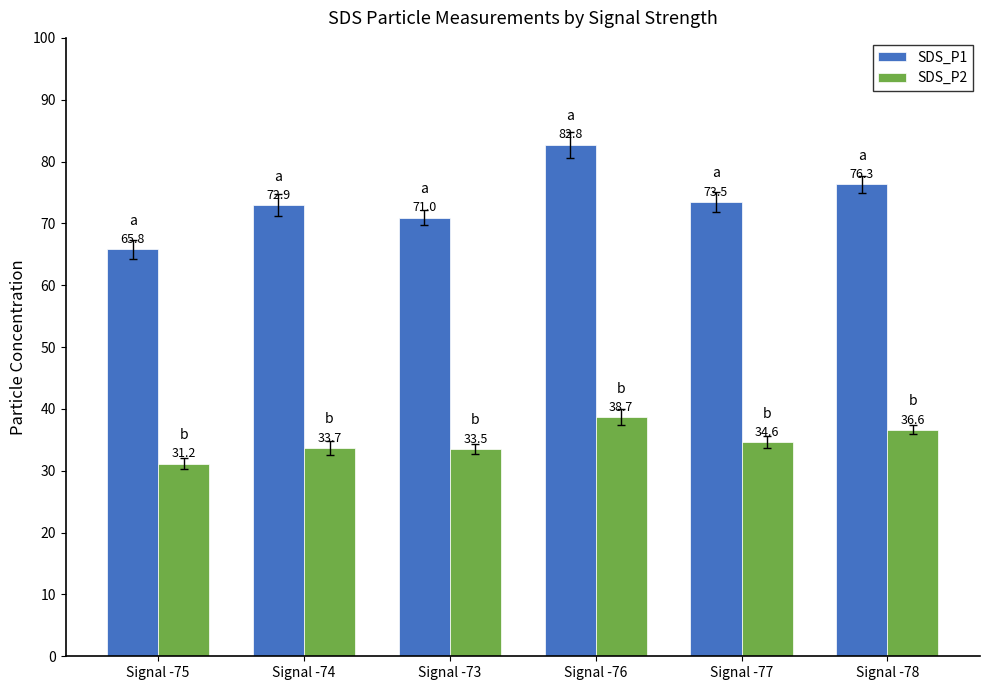

What is the difference between the maximum and minimum values in the SDS_P1 series?

16.9